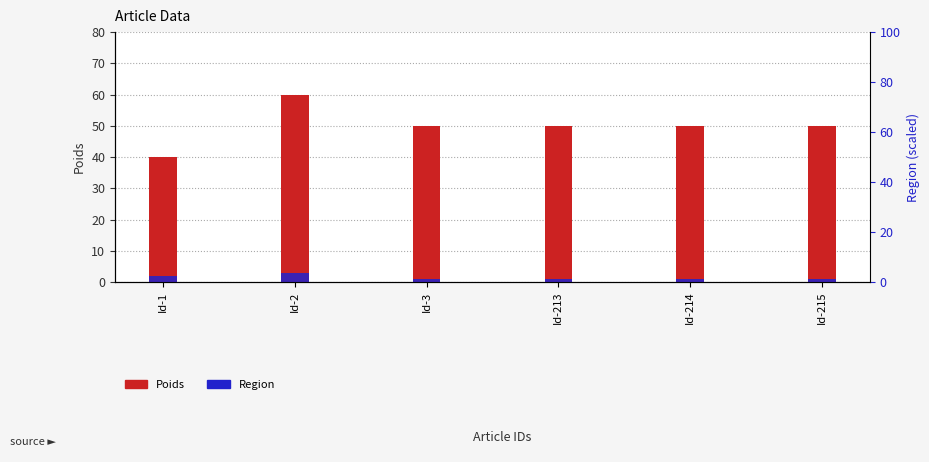

At which label is Region closest to 2?

Id-1